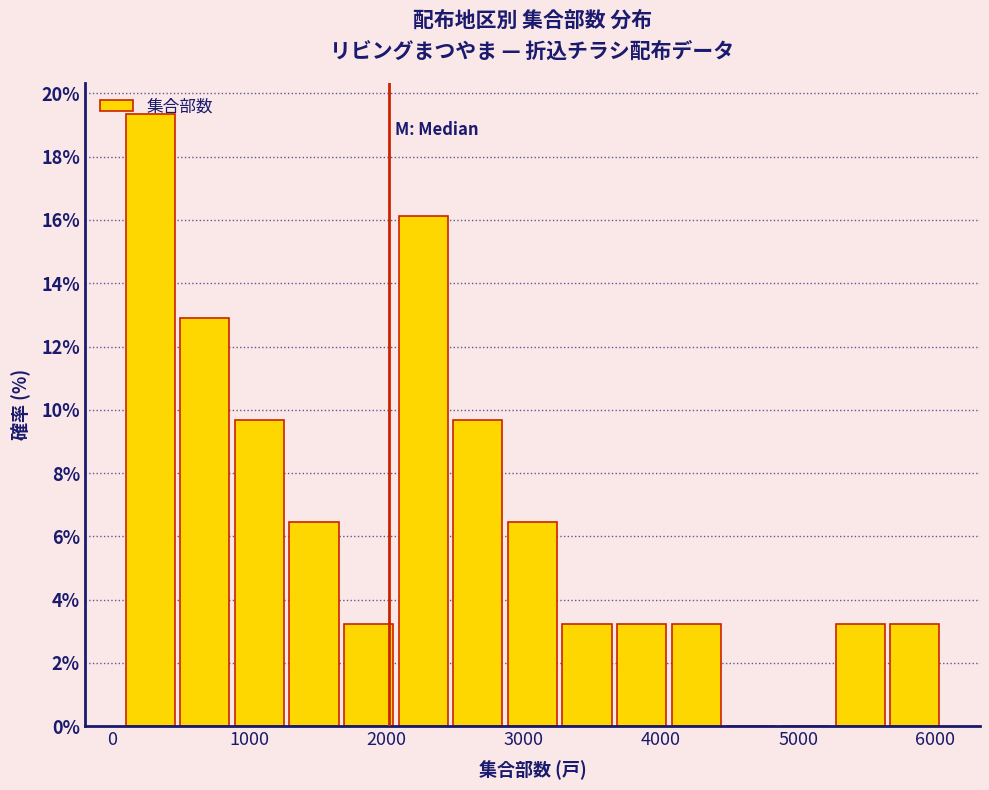

Around what value on the x-axis is the tallest bar? Give the approximate position of its centre, as read against the axis.

300